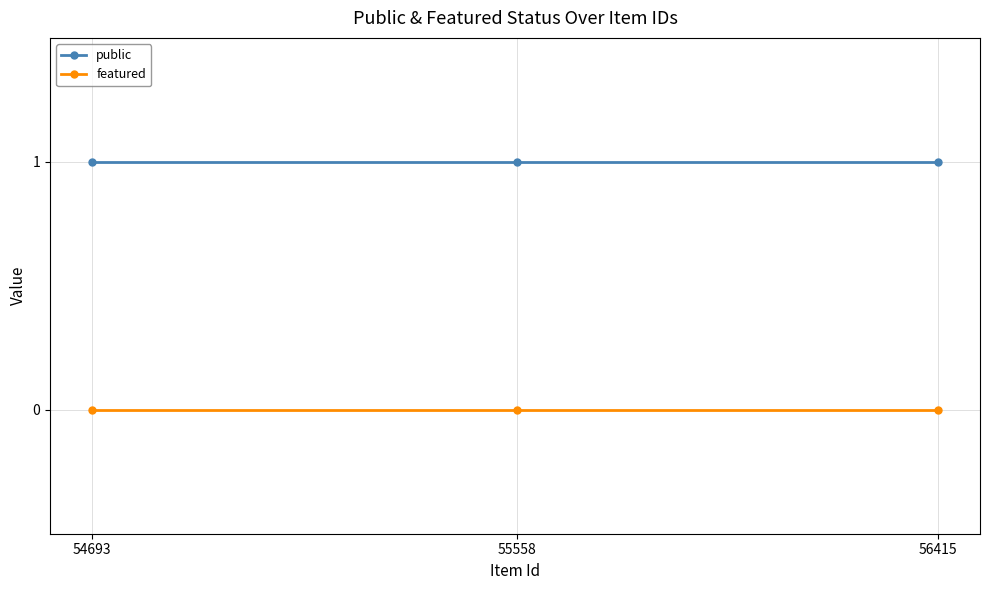

The value of public at 54693 is 2. True or false?

False